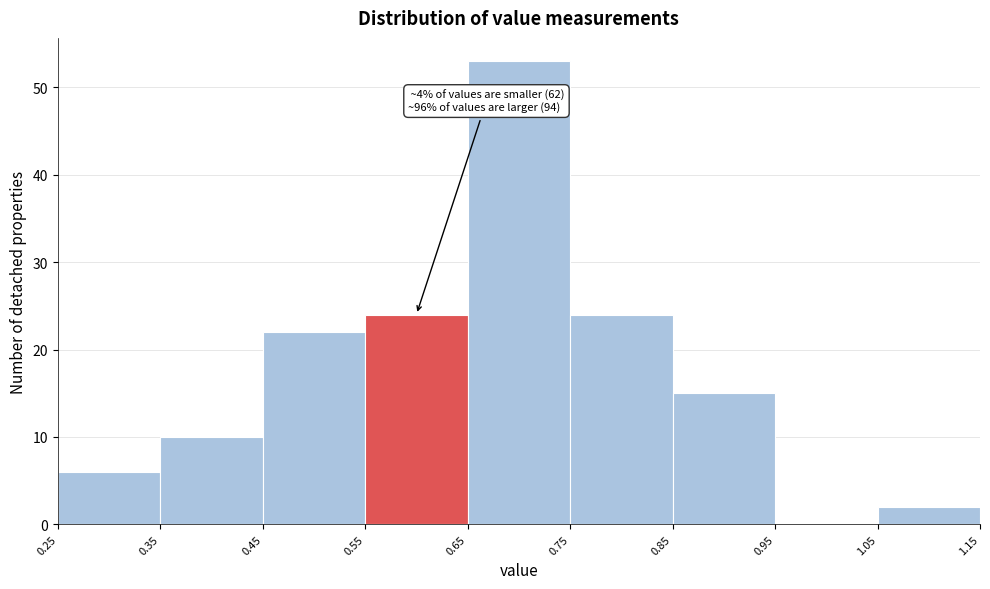

Which range on the x-axis has the tallest bar?

0.65 to 0.75